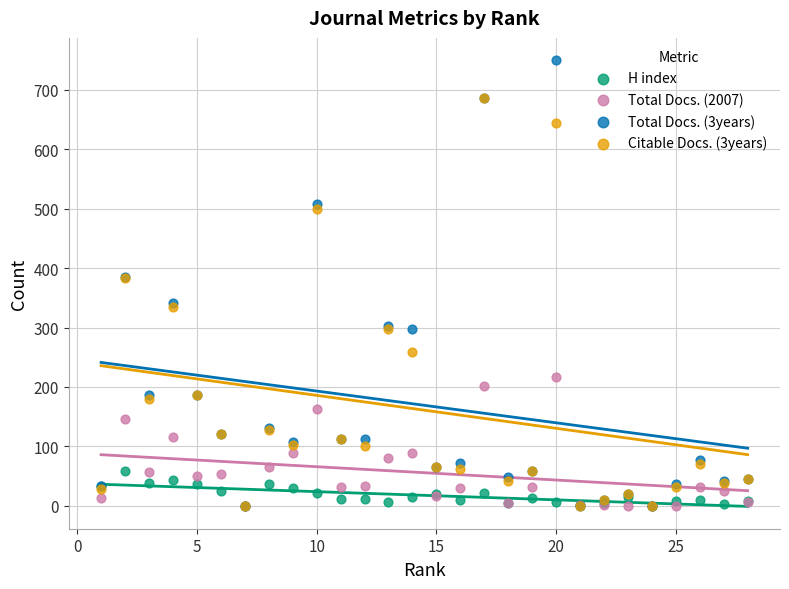

What are all the series names shown in the legend?

H index, Total Docs. (2007), Total Docs. (3years), Citable Docs. (3years)